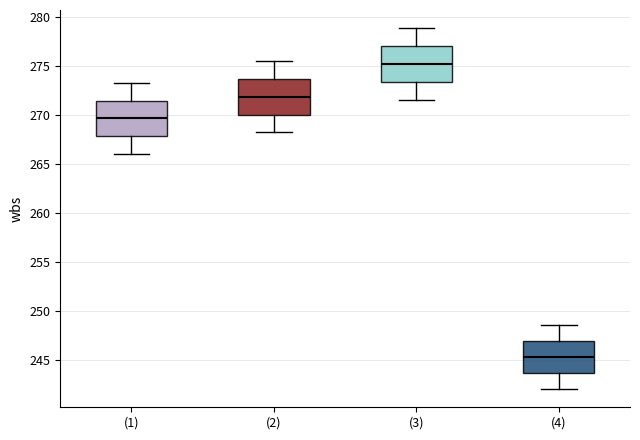

Which box has the highest median line?

(3)